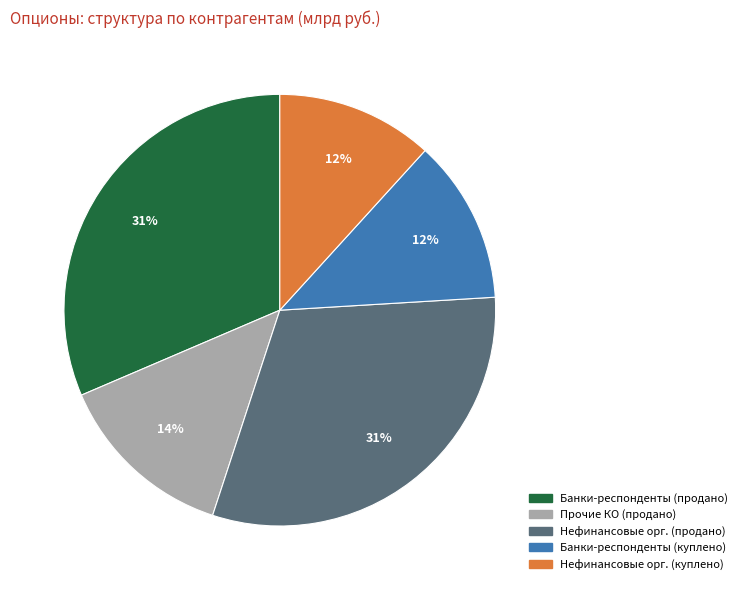

Is there a majority slice in this chart?

No